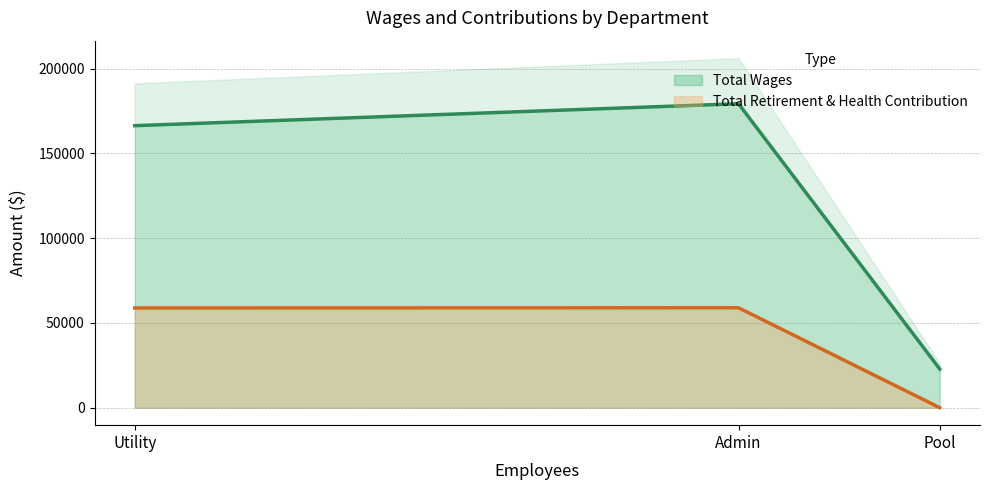

What is the difference between the Total Retirement & Health Contribution values at Pool and Utility?

58804